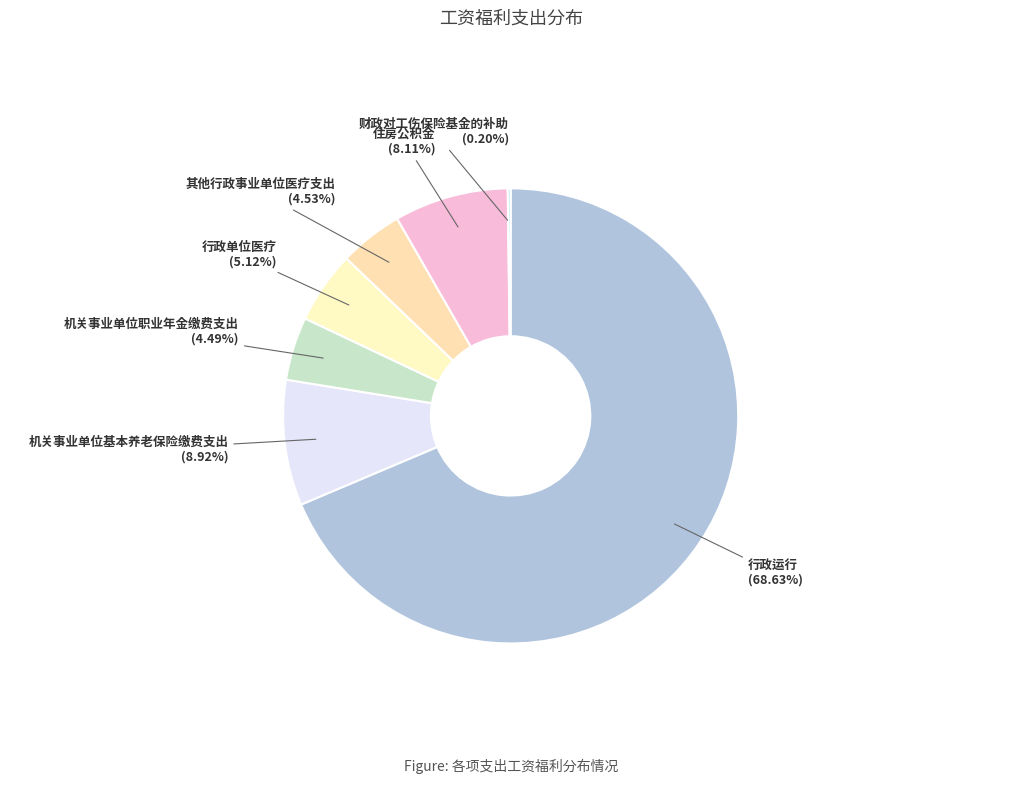

Is the sum of 住房公积金 and 行政运行 greater than half?

Yes